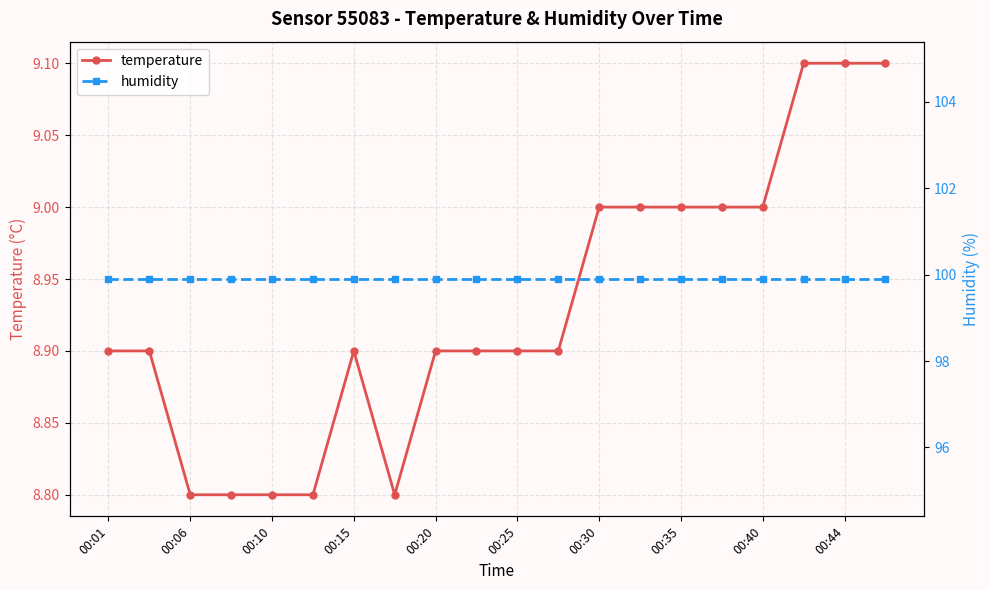

What is the maximum value for temperature?

9.1